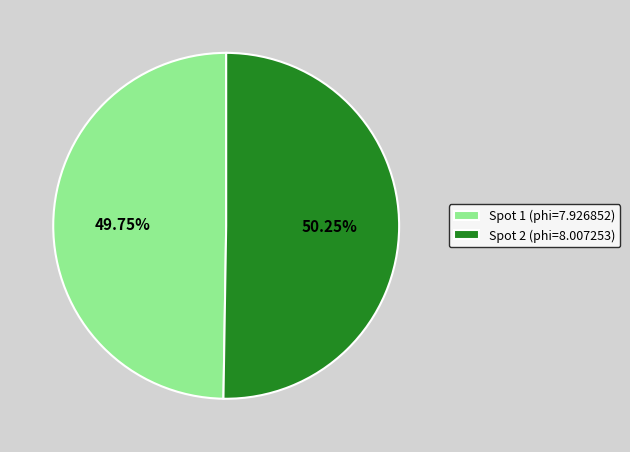

Is there a majority slice in this chart?

Yes